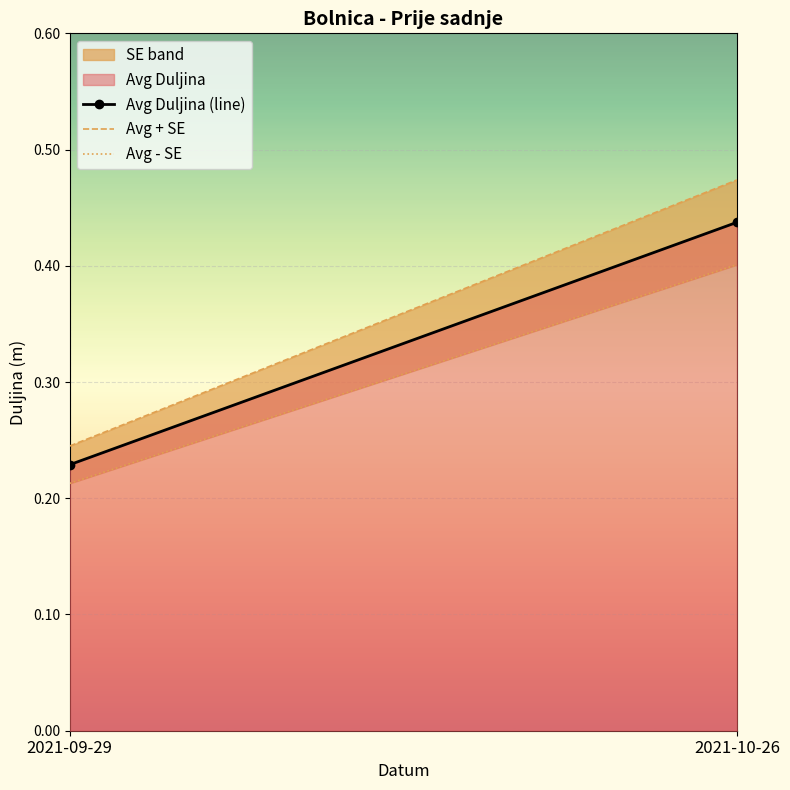

Count the number of data series in this chart.

3